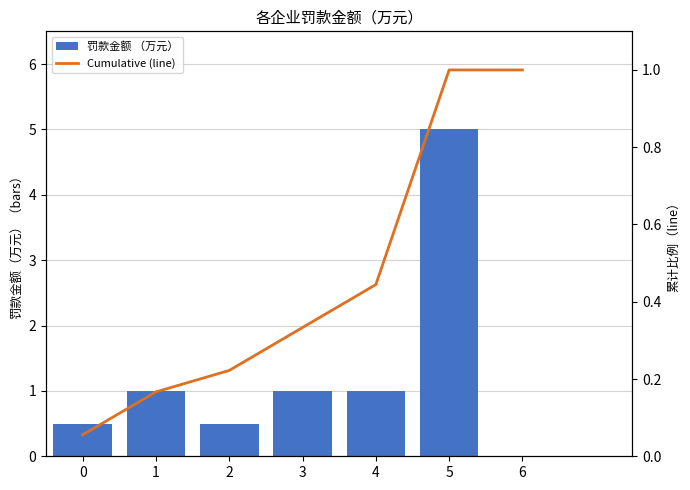

Which series has the largest range (max minus min)?

罚款金额 （万元）